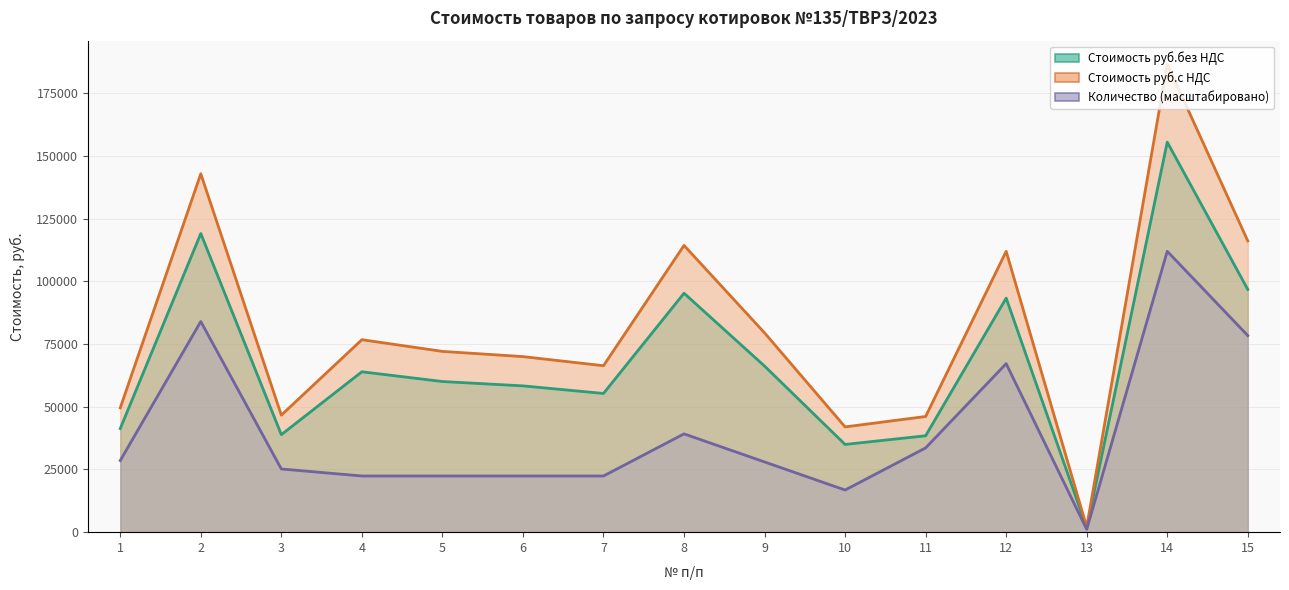

True or false: Стоимость руб.с НДС and Количество intersect in this chart.

False